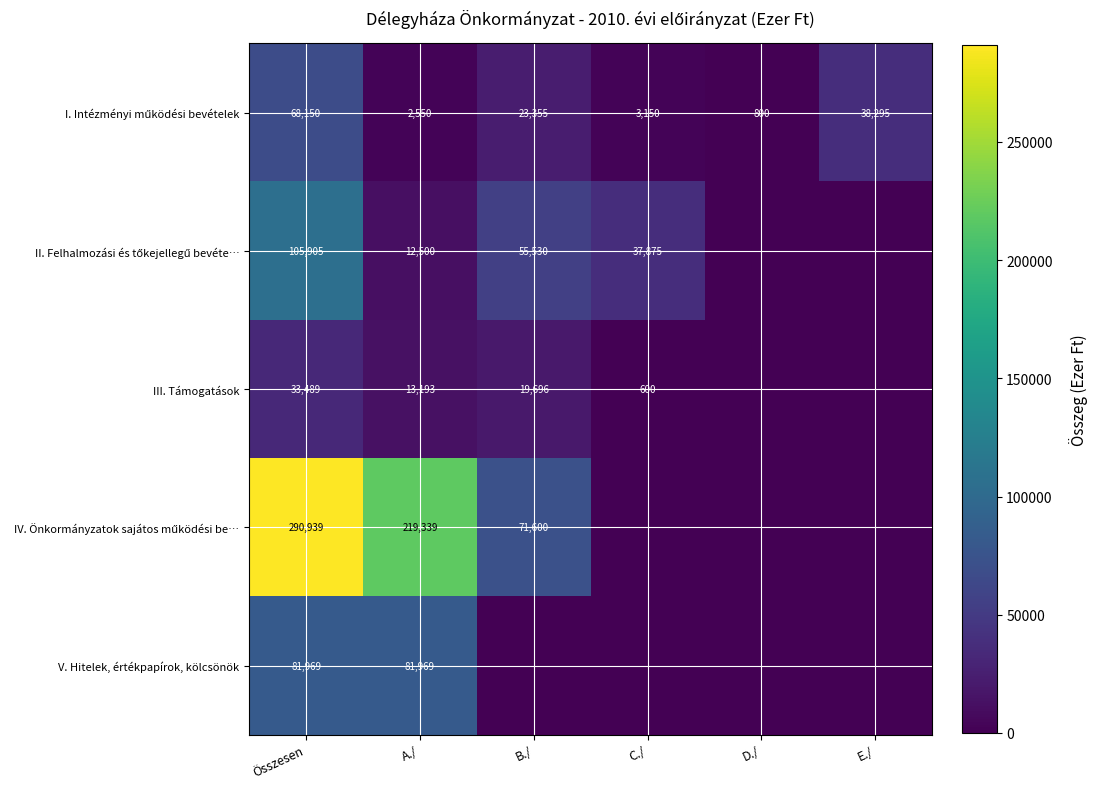

The III. Támogatások series shows 13239 at B./. True or false?

False